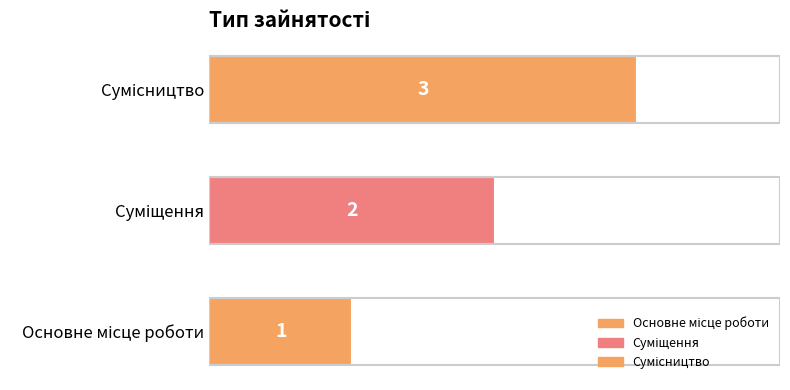

How many values are between 1 and 3?

3